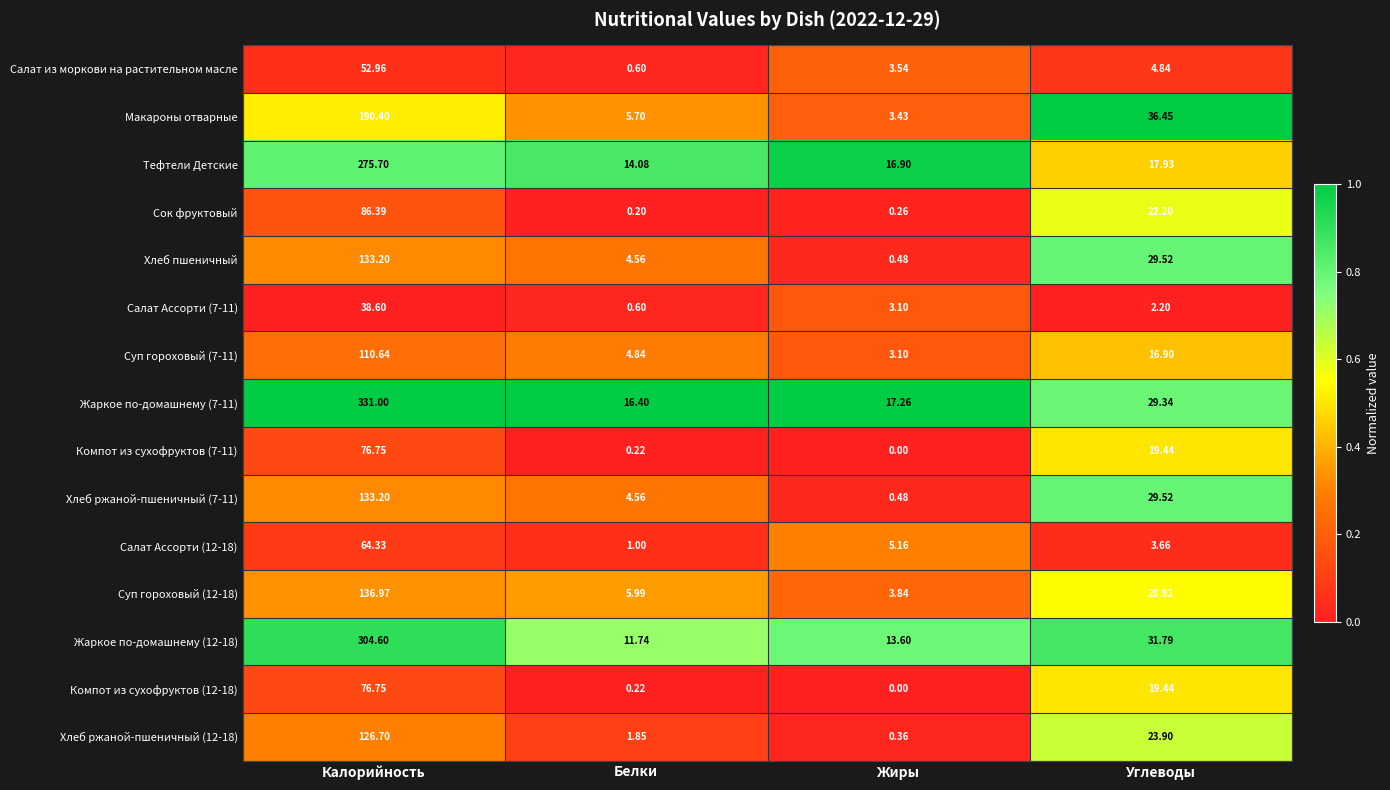

List the labels in order of Сок фруктовый value, largest first.

Калорийность, Углеводы, Жиры, Белки